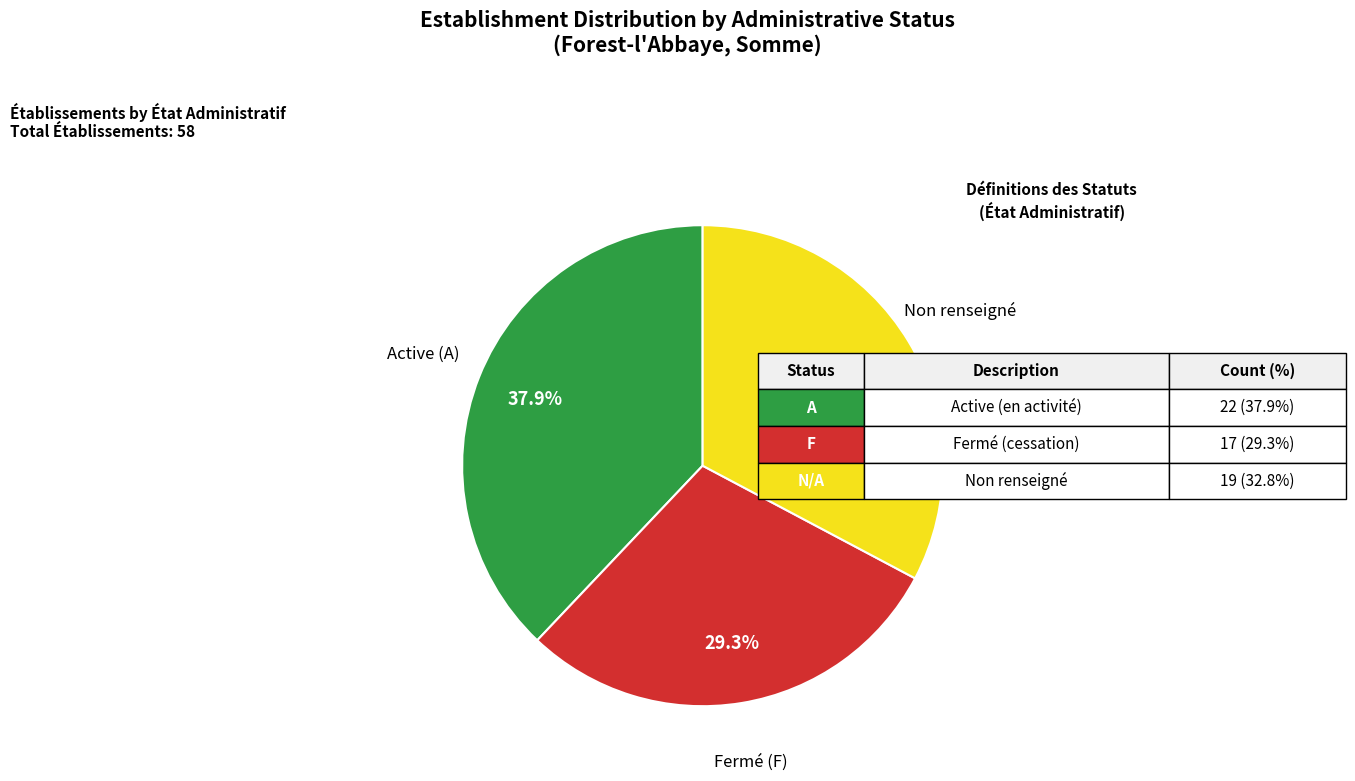

Is there any slice that represents more than half of the pie?

No